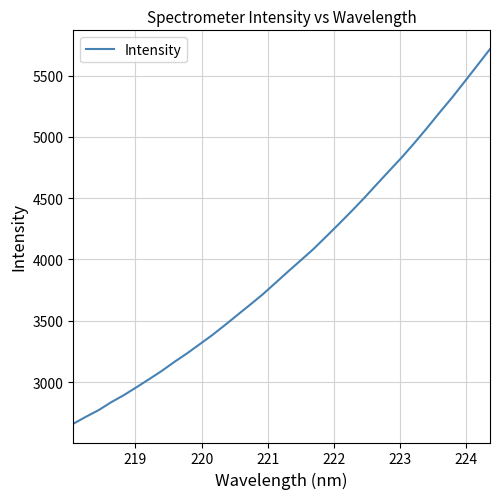

What is the minimum value shown in the chart?

2660.1